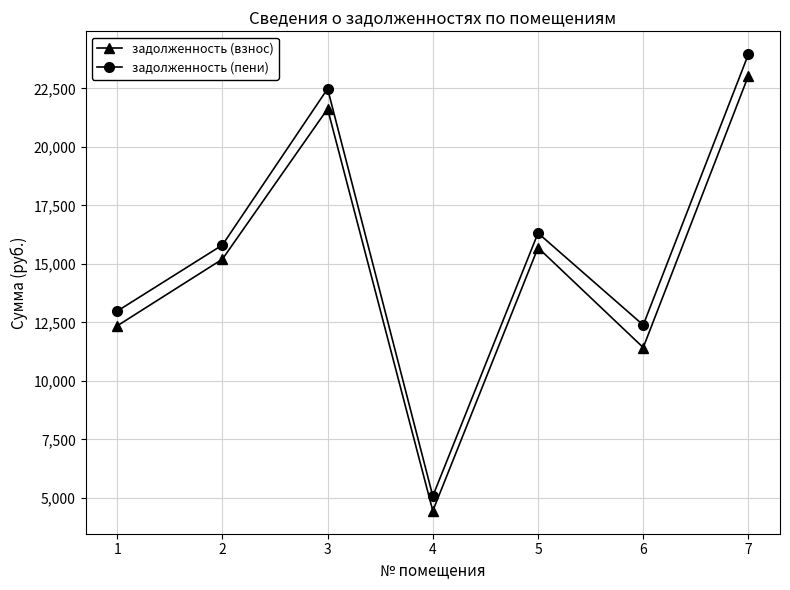

Which series has the largest range (max minus min)?

задолженность (пени)